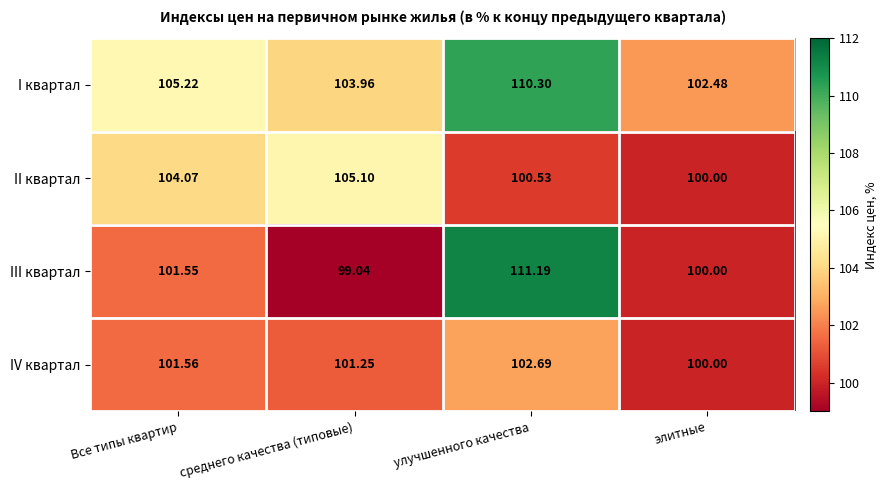

At среднего качества (типовые), list the series in order from largest to smallest.

II квартал, I квартал, IV квартал, III квартал